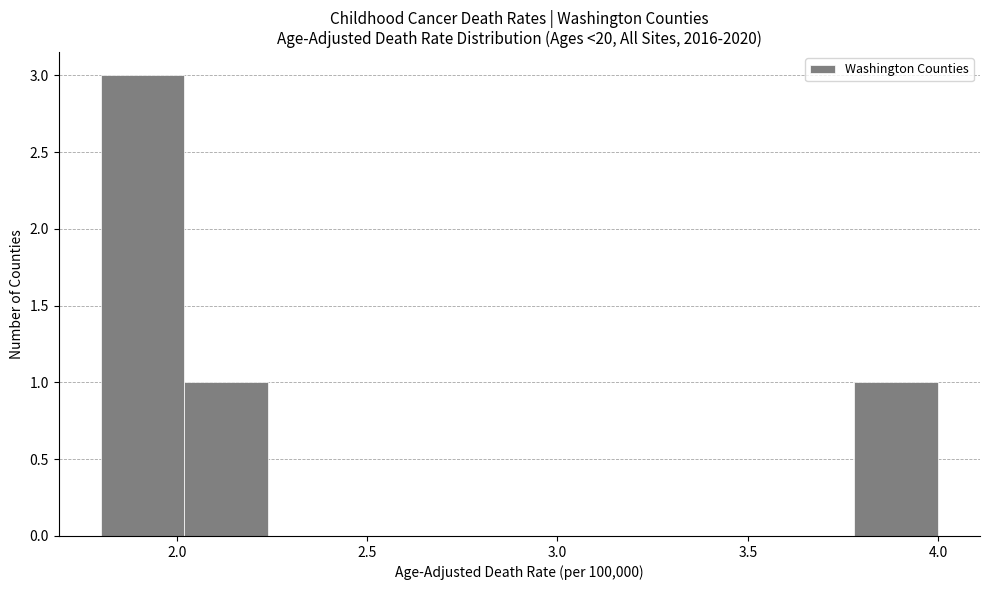

Over which range of the x-axis is the bar tallest?

1.80 to 2.02